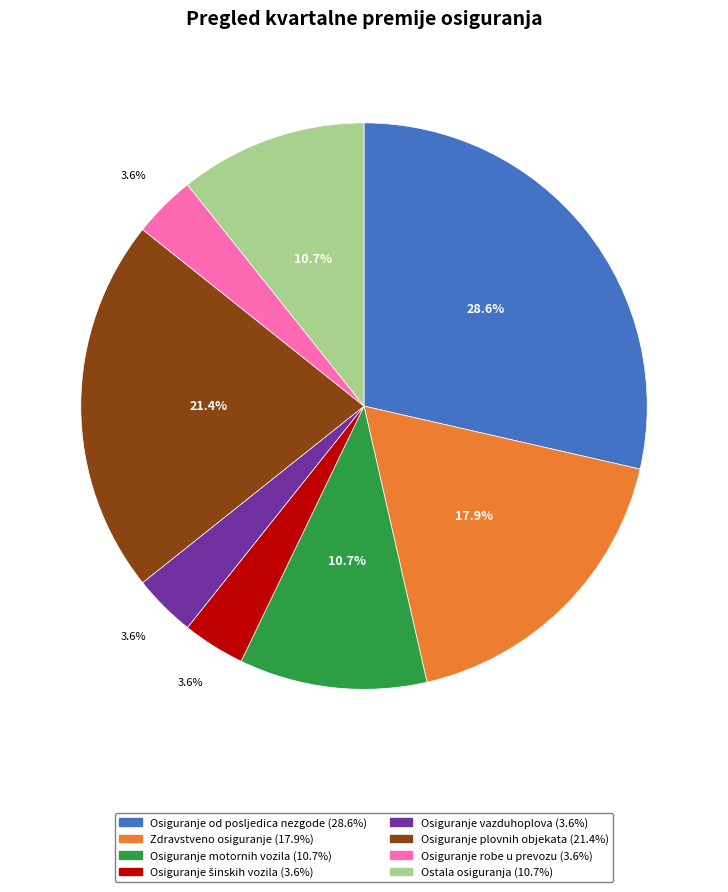

Is there any slice that represents more than half of the pie?

No